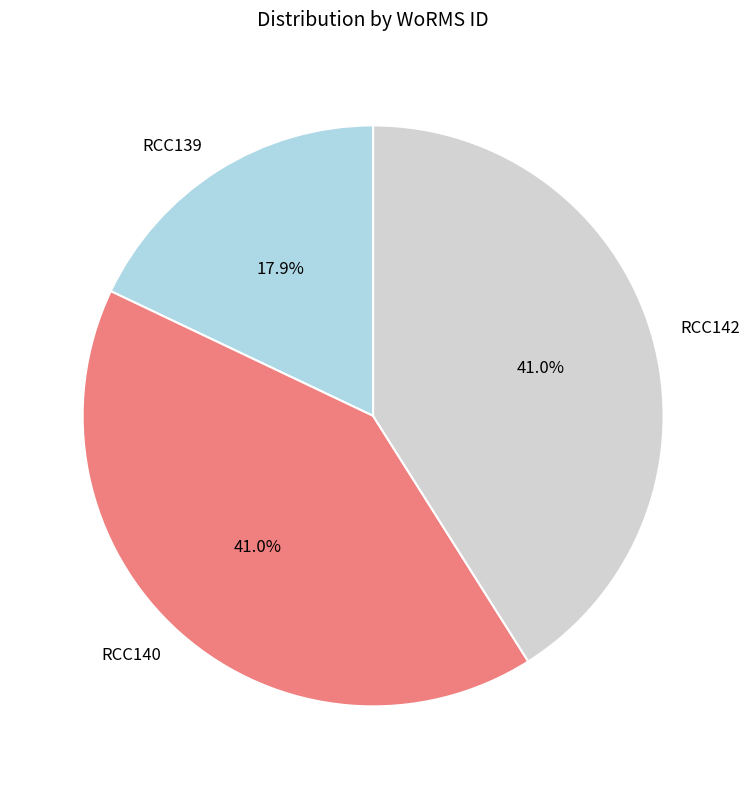

The RCC140 slice represents 29% of the pie. True or false?

False